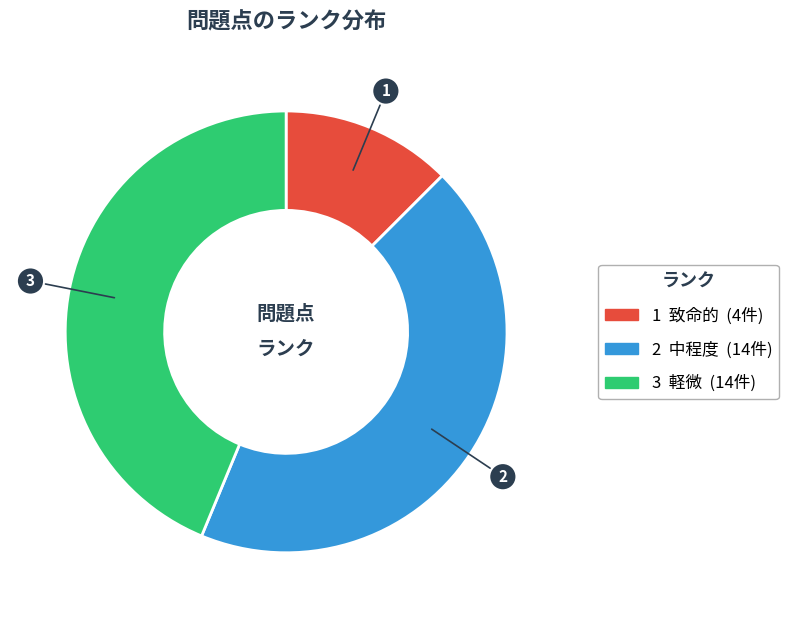

Does any single category account for the majority?

No